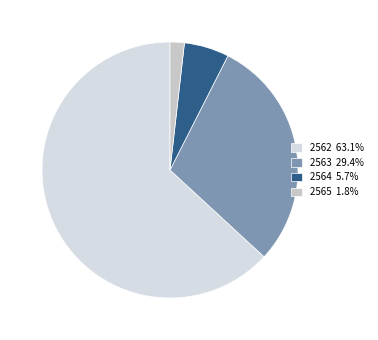

Is 2562 the majority of the pie?

Yes